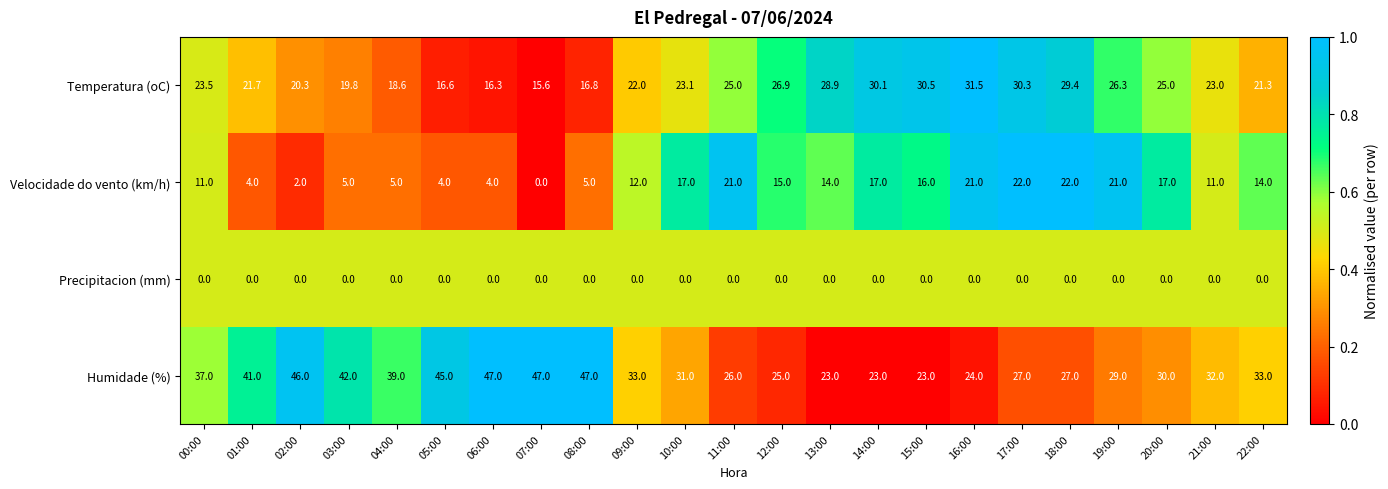

What is the spread (max minus min) of values at 07:00?

47.0